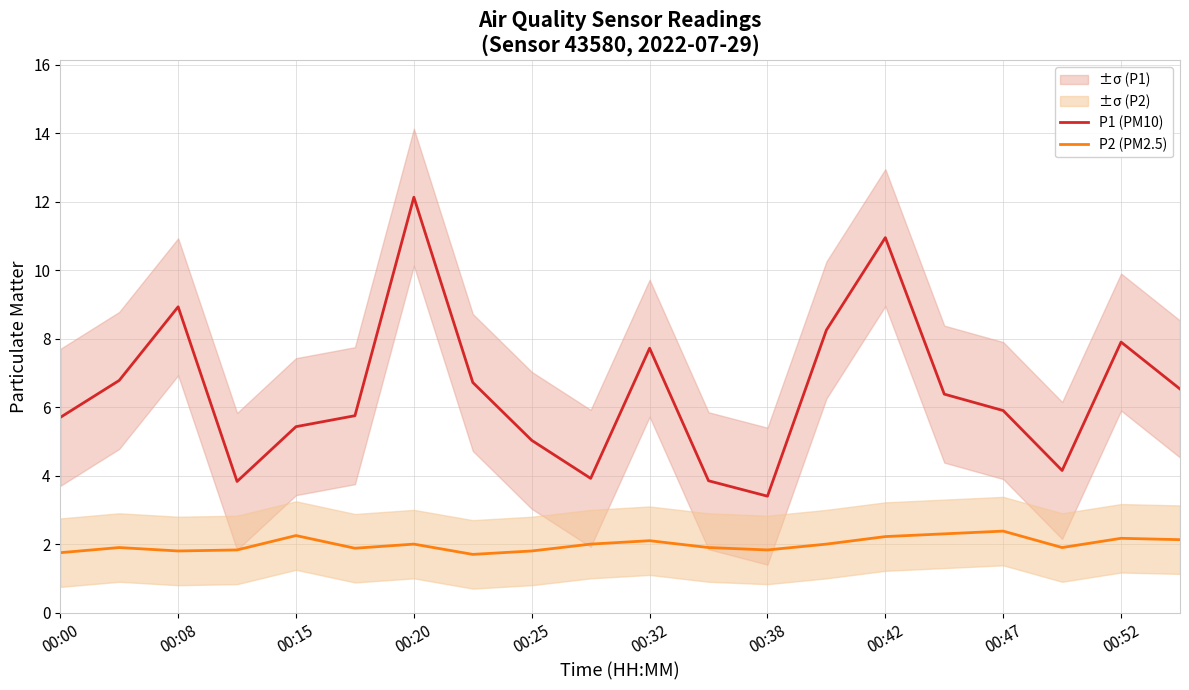

True or false: P2 (PM2.5) has more than 0 interior local peaks.

True